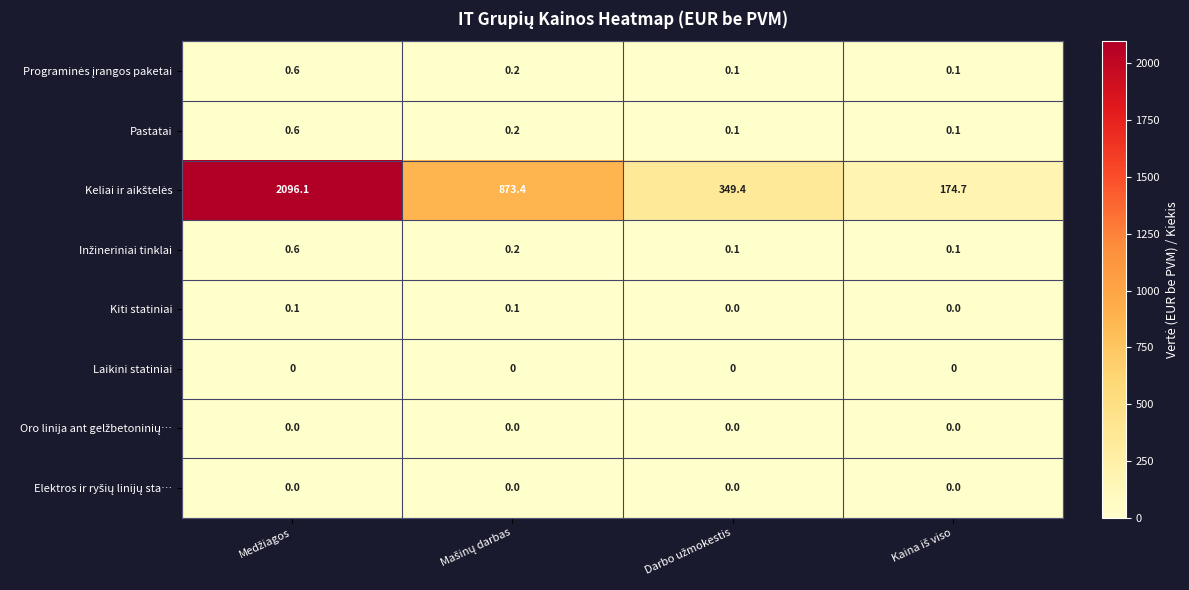

Which series has the largest total across all categories?

Keliai ir aikštelės